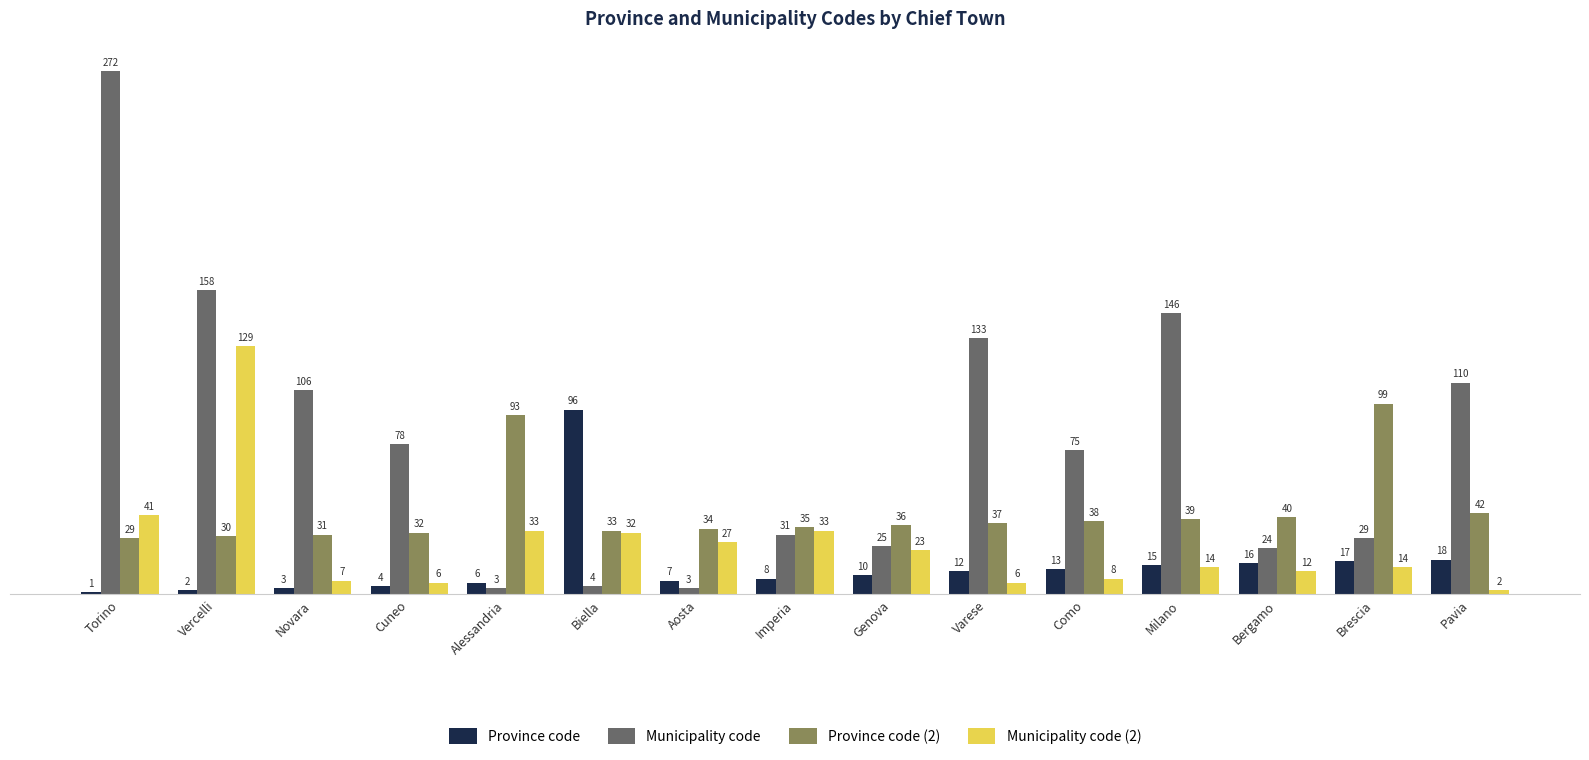

Rank the series by their average value, from highest to lowest.

Municipality code, Province code (2), Municipality code (2), Province code